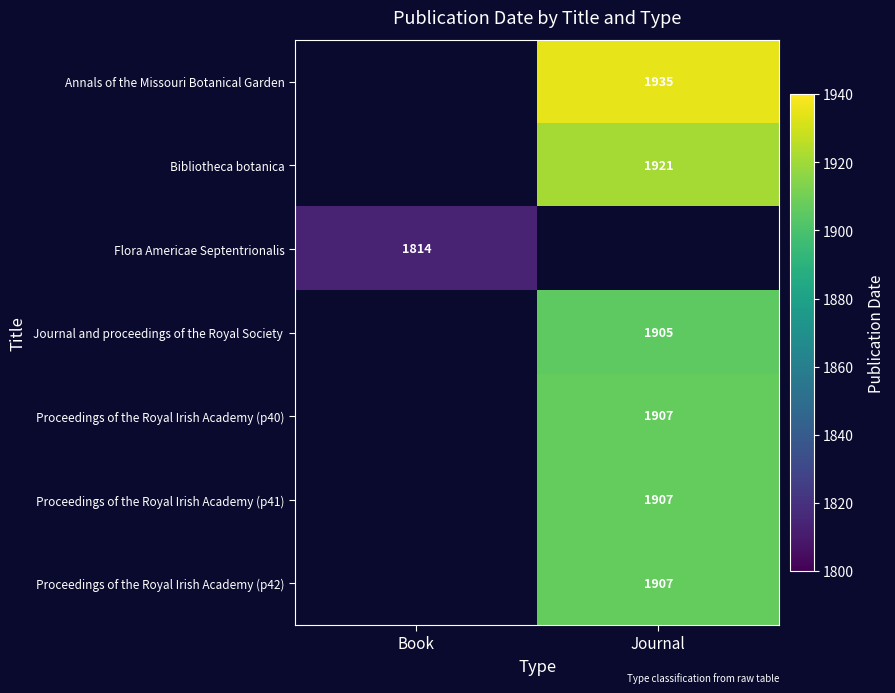

At which category does the chart reach its peak across all series?

Journal